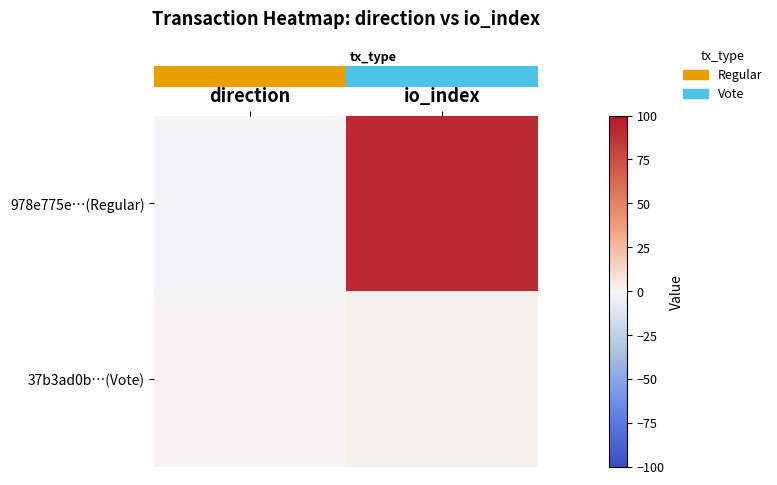

Which has a higher value, io_index or direction?

io_index